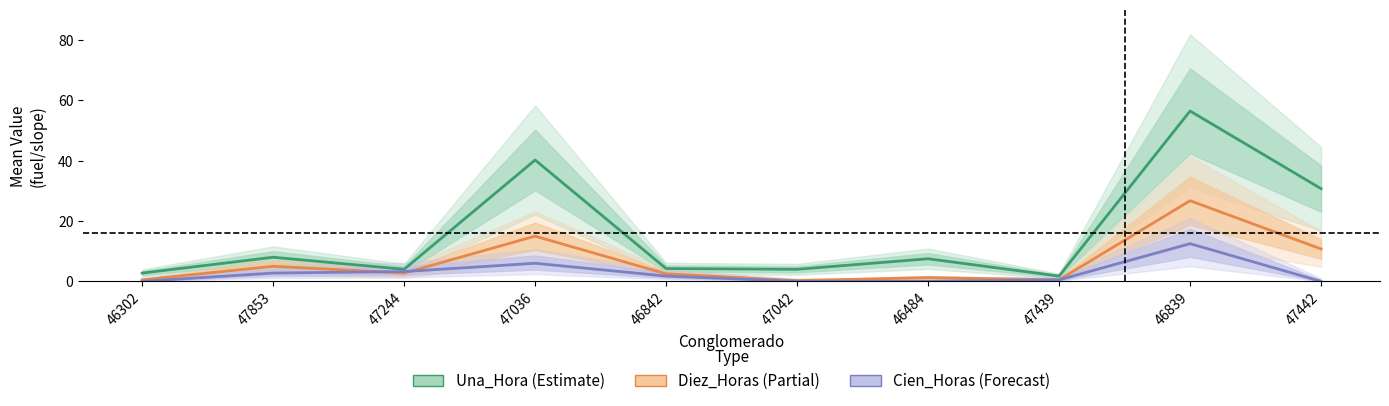

Between 47042 and 47439, which series saw the biggest shift?

Una_Hora